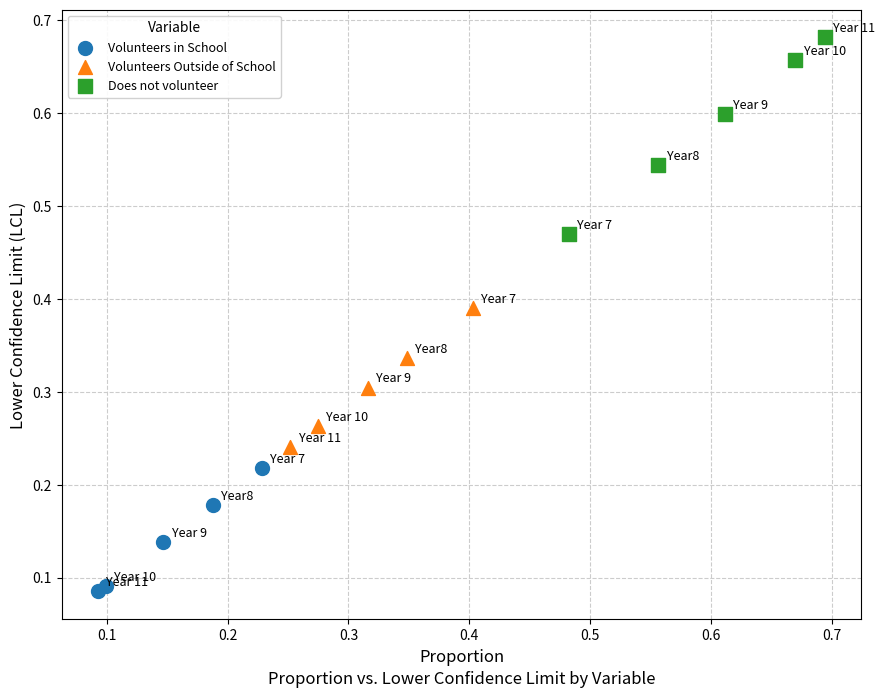

Which series has the widest spread of Y values?

Does not volunteer